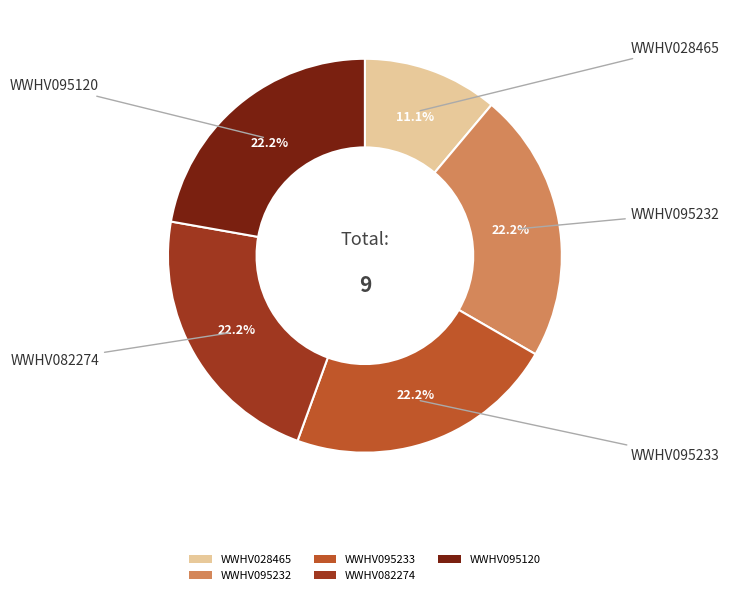

Does WWHV082274 represent more than half of the total?

No